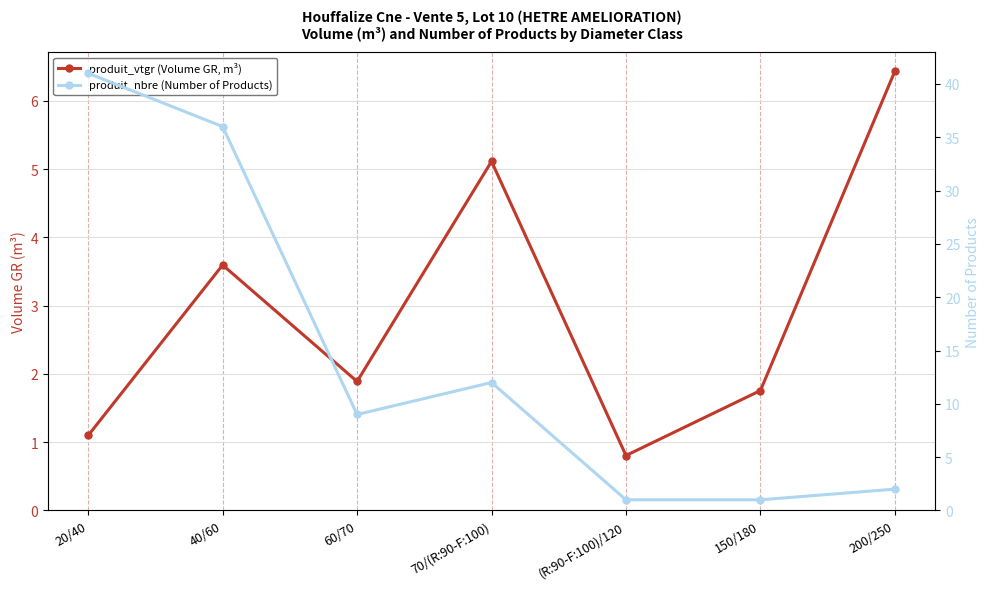

What is the total value across all series at 60/70?

10.9